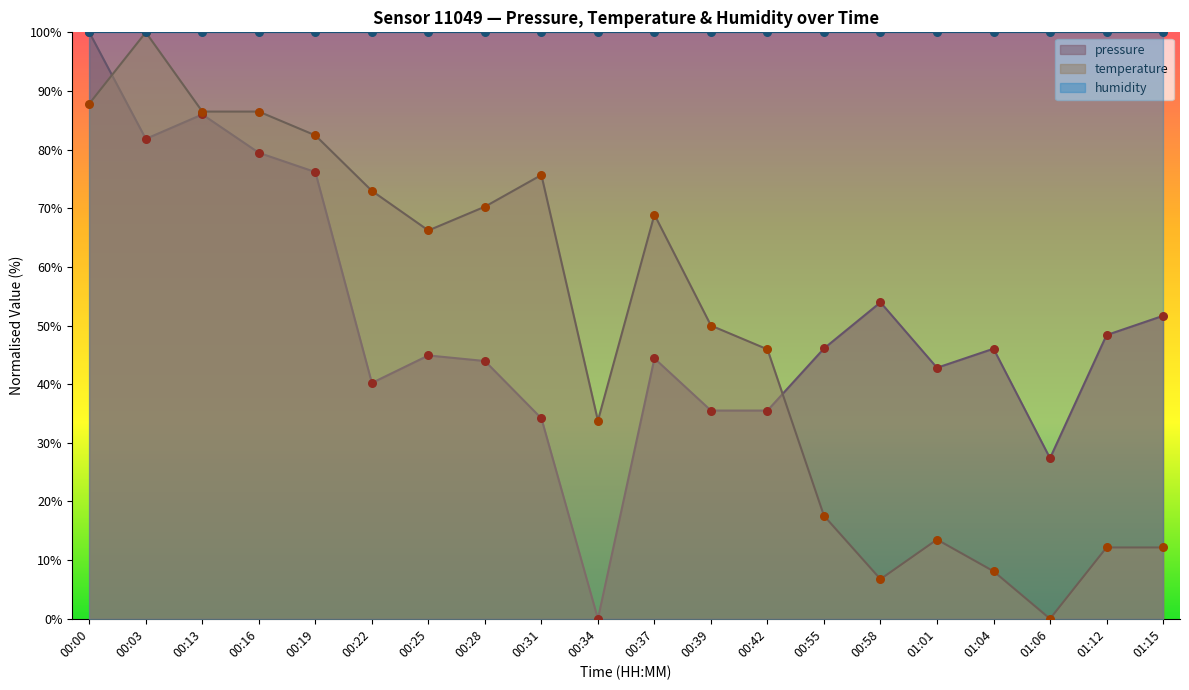

Is the value of pressure at 00:42 greater than the value of temperature at 01:01?

Yes